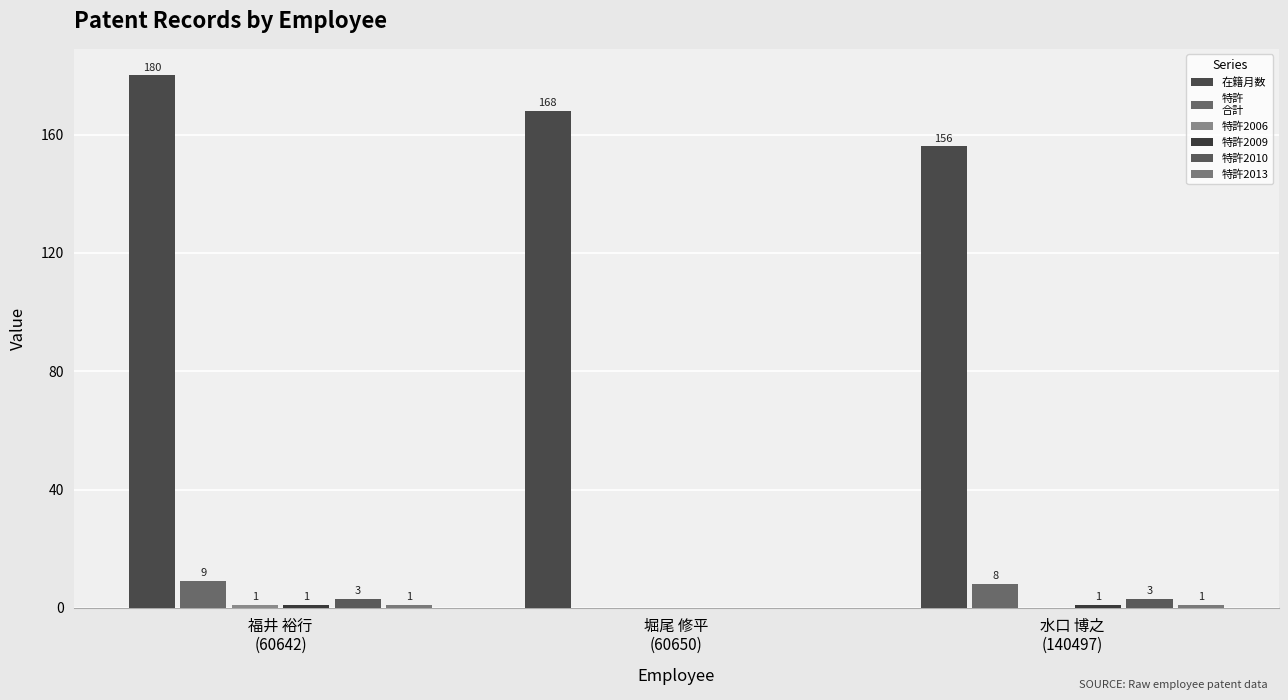

How many groups of bars are there?

3